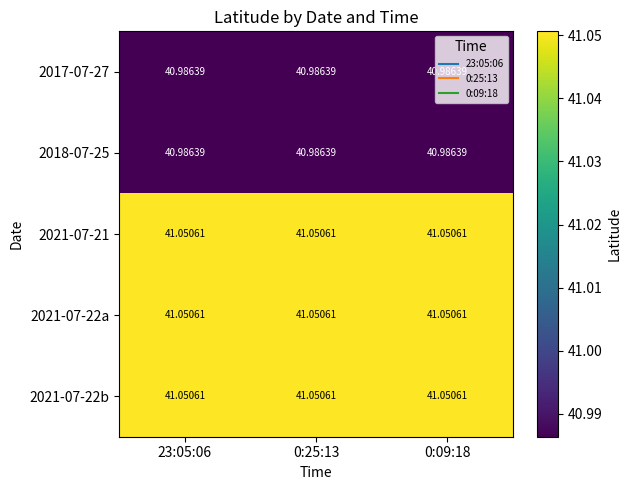

Is the value of 2021-07-22a at 0:09:18 greater than the value of 2018-07-25 at 23:05:06?

Yes